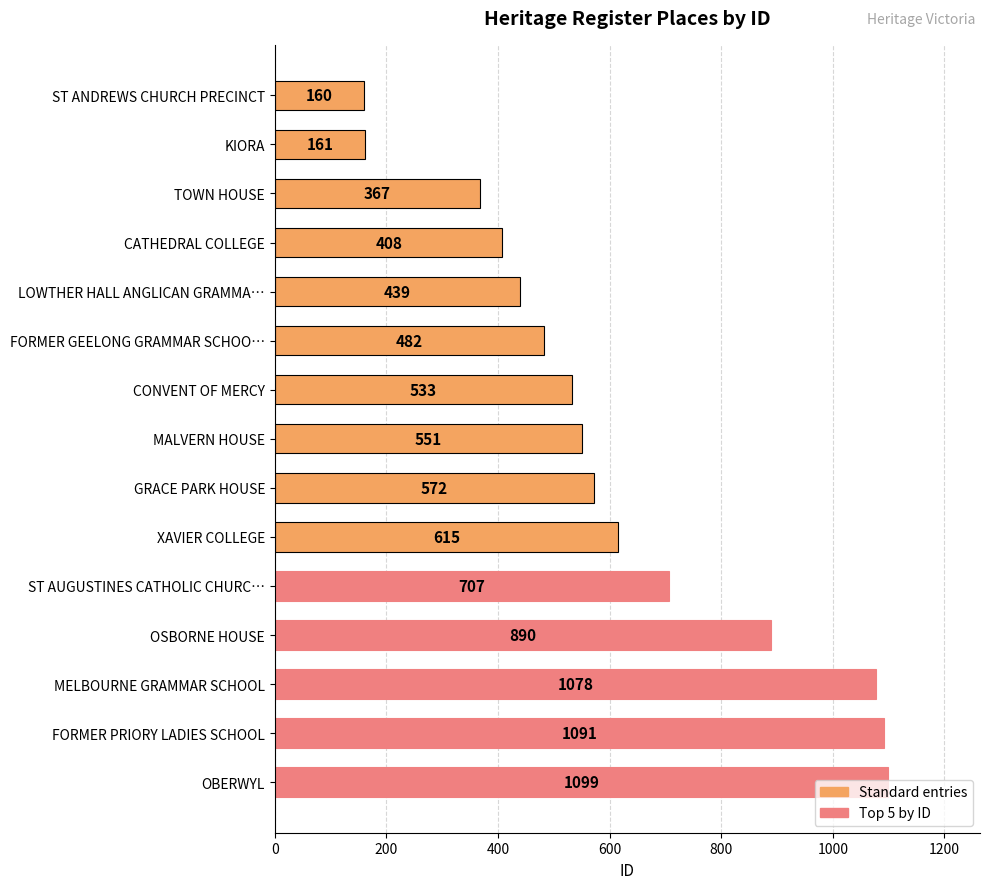

List the labels in order of value, largest first.

OBERWYL, FORMER PRIORY LADIES SCHOOL, MELBOURNE GRAMMAR SCHOOL, OSBORNE HOUSE, ST AUGUSTINES CATHOLIC CHURC…, XAVIER COLLEGE, GRACE PARK HOUSE, MALVERN HOUSE, CONVENT OF MERCY, FORMER GEELONG GRAMMAR SCHOO…, LOWTHER HALL ANGLICAN GRAMMA…, CATHEDRAL COLLEGE, TOWN HOUSE, KIORA, ST ANDREWS CHURCH PRECINCT